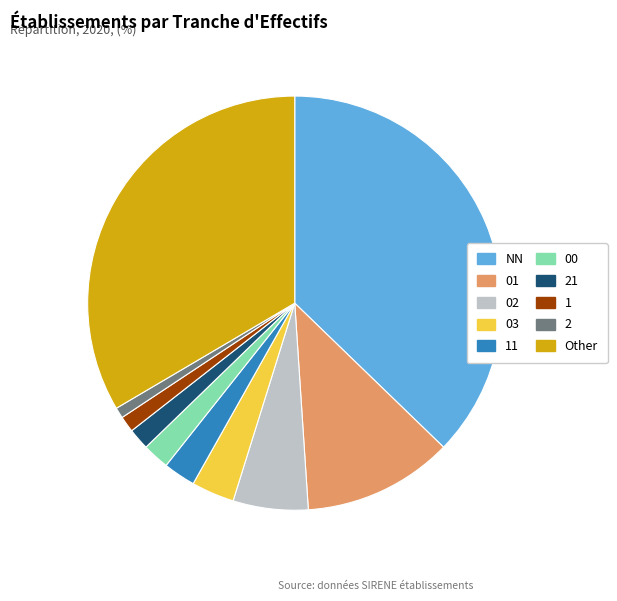

Is there any slice that represents more than half of the pie?

No